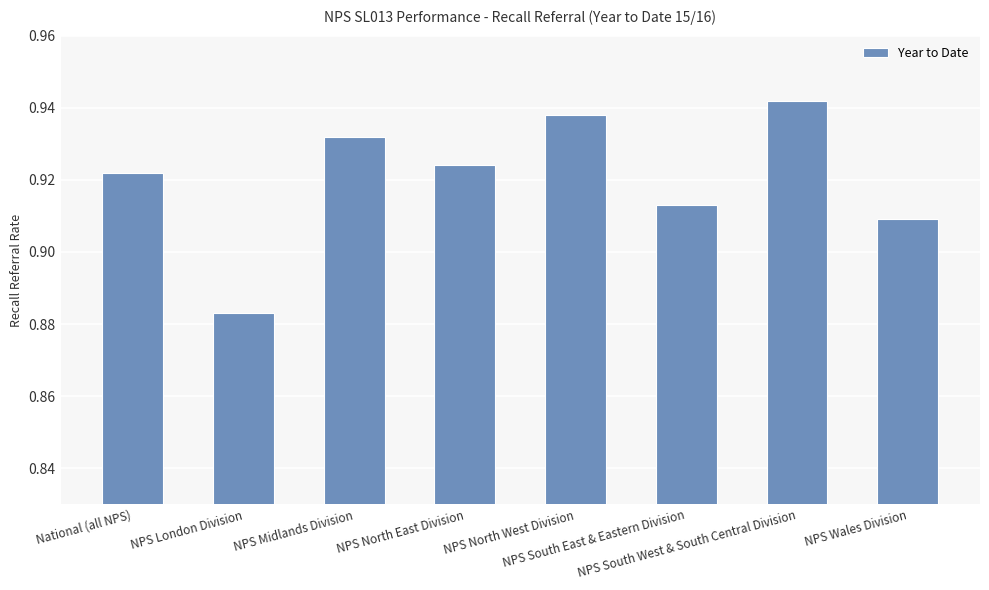

What is the sum of all values?

7.4